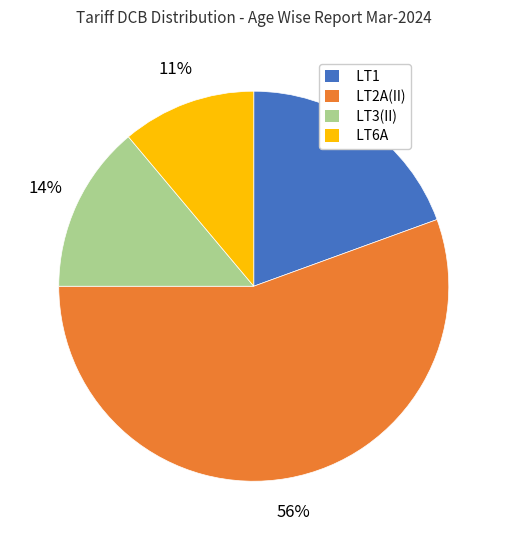

Combined, do LT6A and LT3(II) account for over 50%?

No